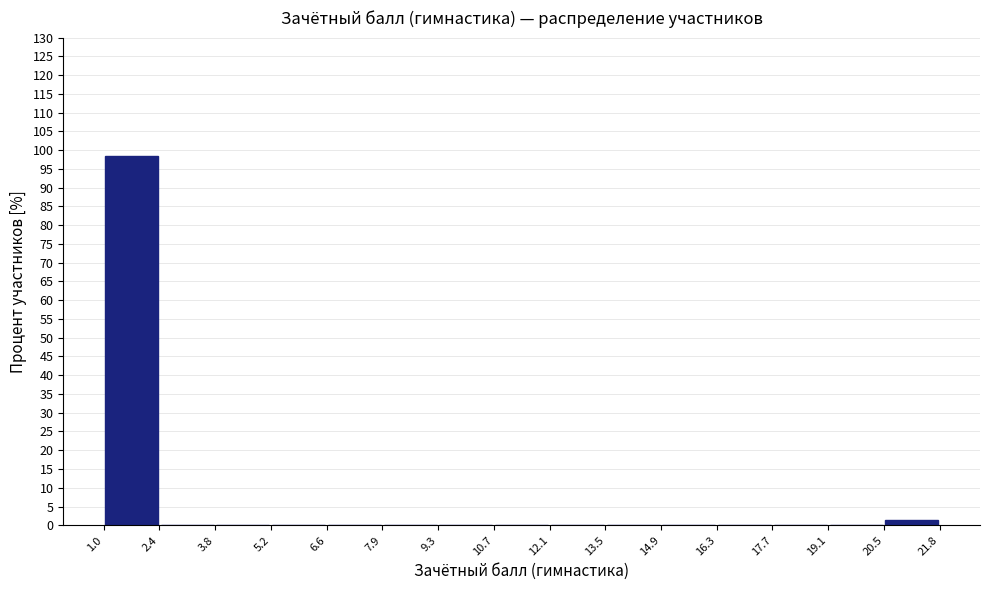

How tall is the bar that spans 1.0 to 2.4 on the x-axis? The values are not printed on the chart, so give them approximately, as read against the axis.

98.5